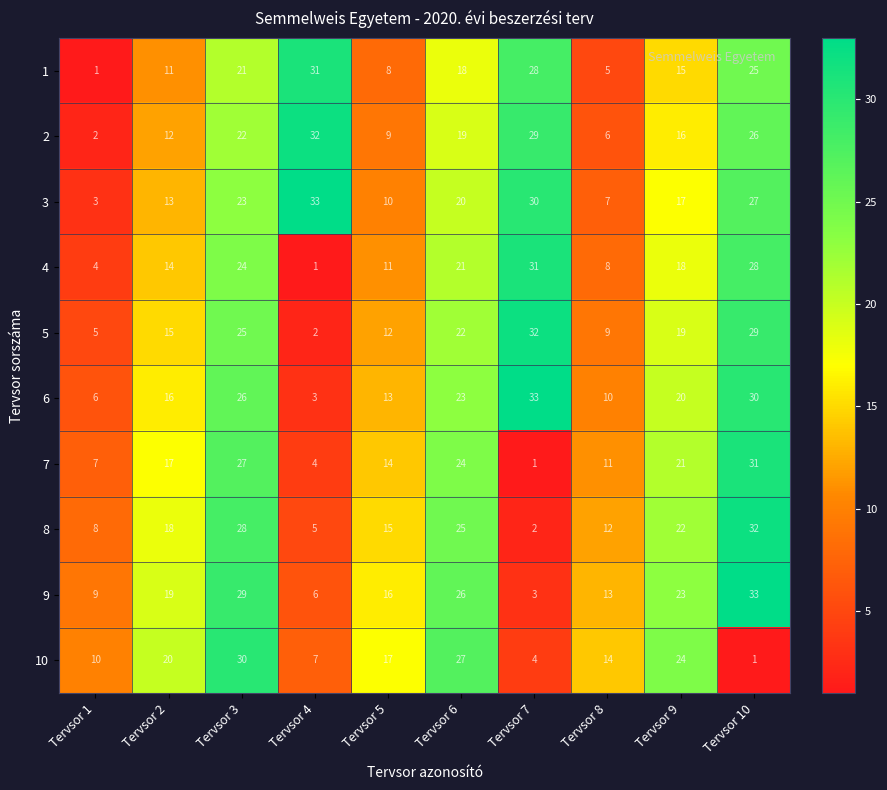

What is the sum of all 2 values?

173